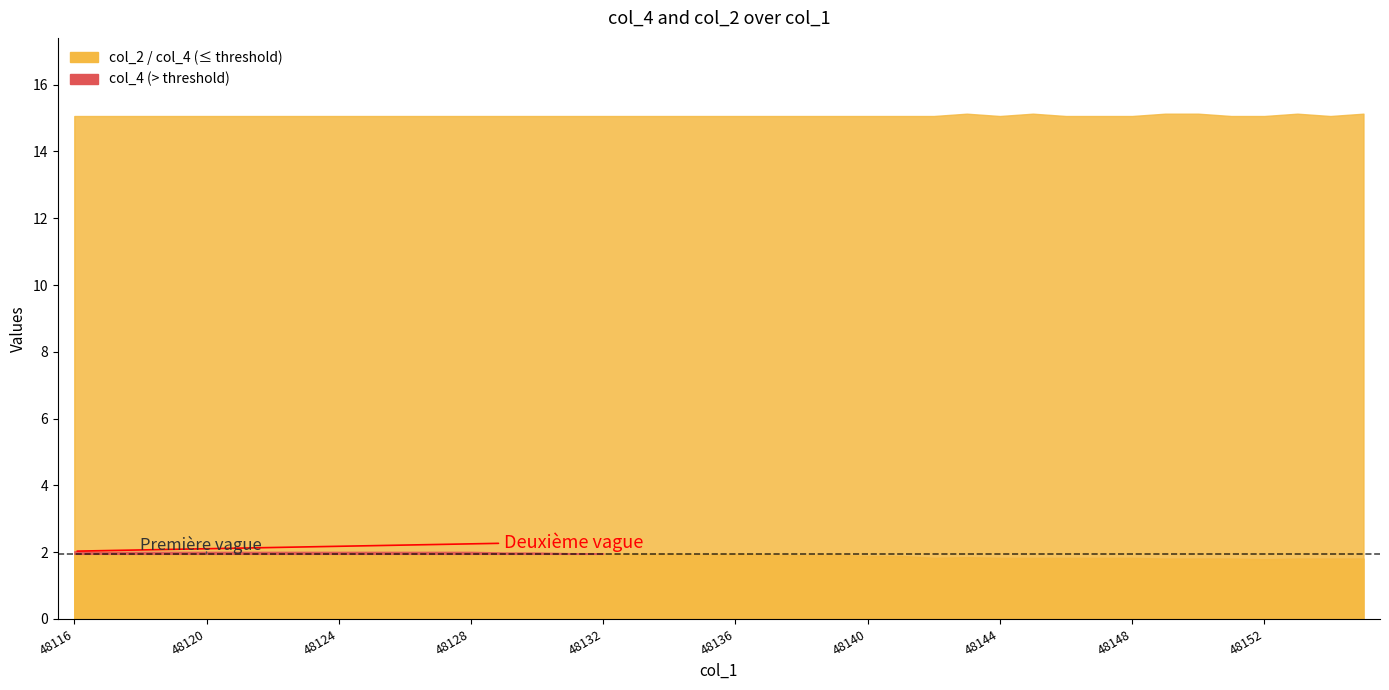

True or false: col_4 and col_2 cross at least once.

False